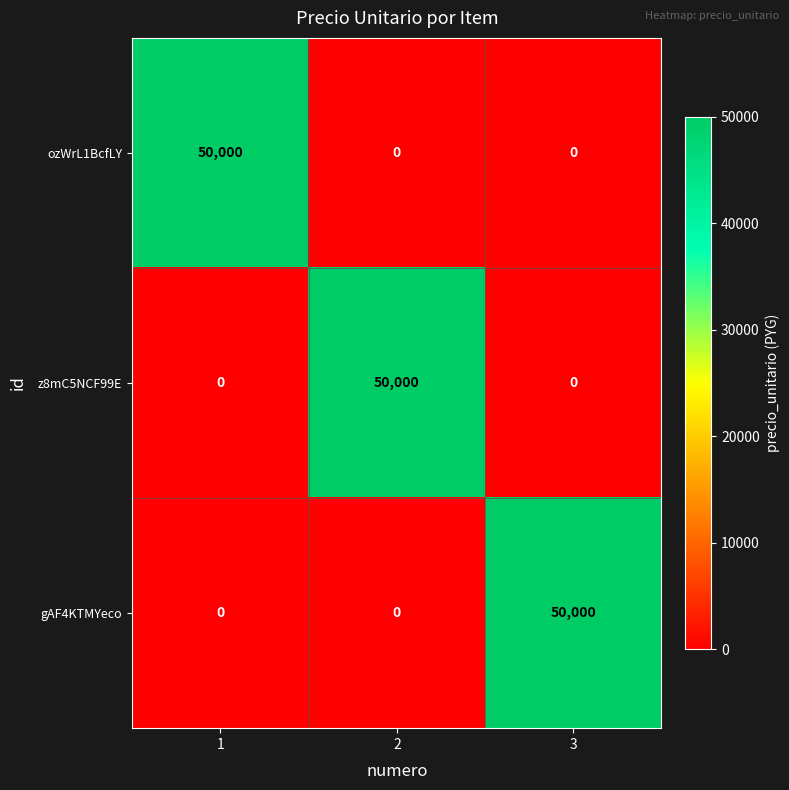

Is it true that z8mC5NCF99E equals 0 at 1?

True